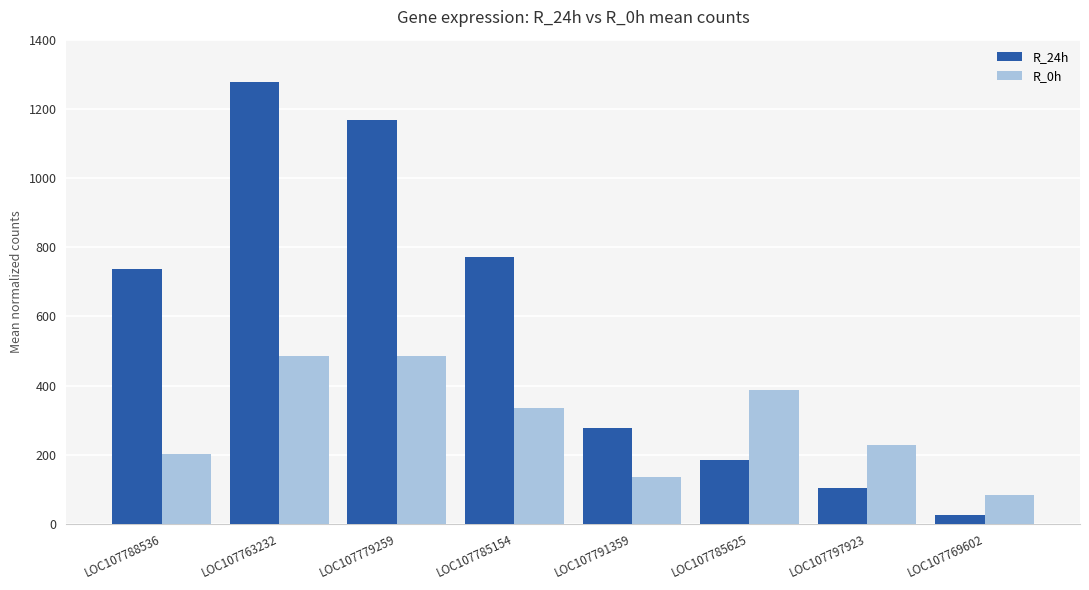

Which series has the largest range (max minus min)?

R_24h